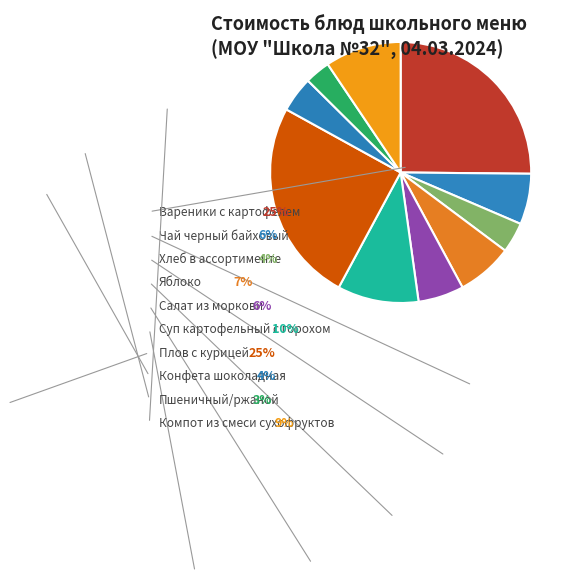

The Вареники с картофелем slice represents 20% of the pie. True or false?

False